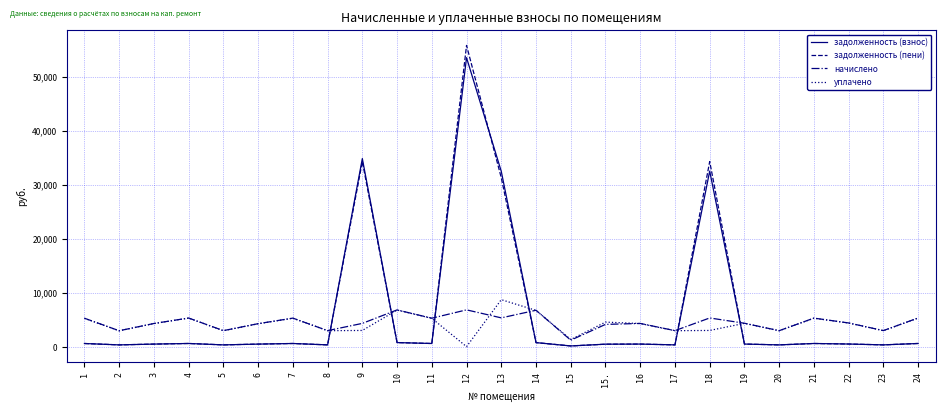

Which series ends up on top after the final intersection of начислено and задолженность (взнос)?

начислено